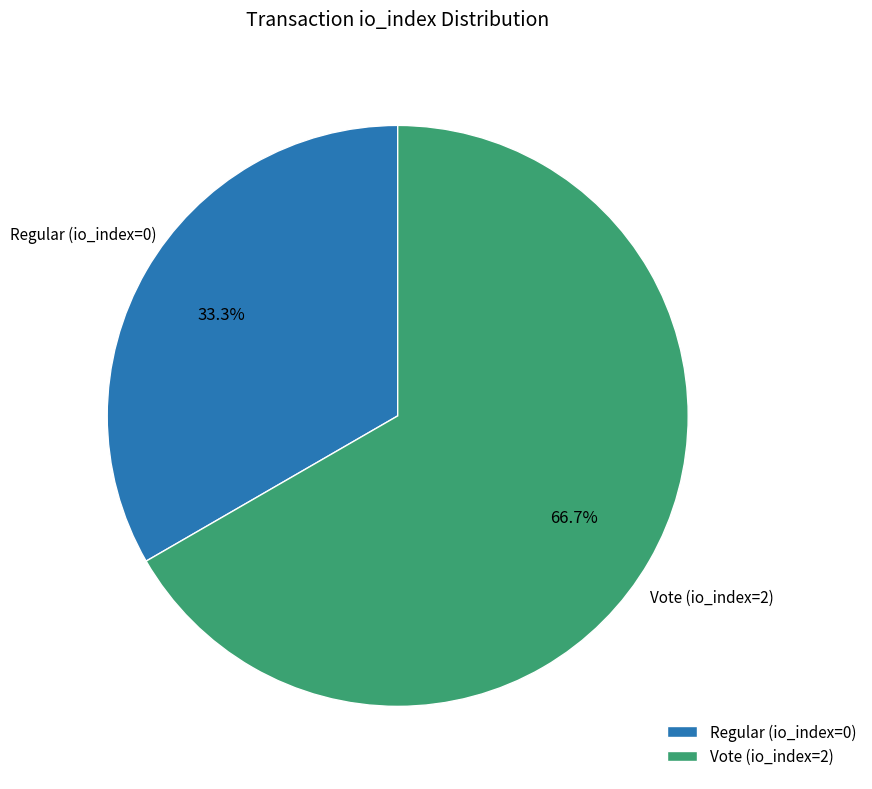

Which has a higher value, Vote (io_index=2) or Regular (io_index=0)?

Vote (io_index=2)